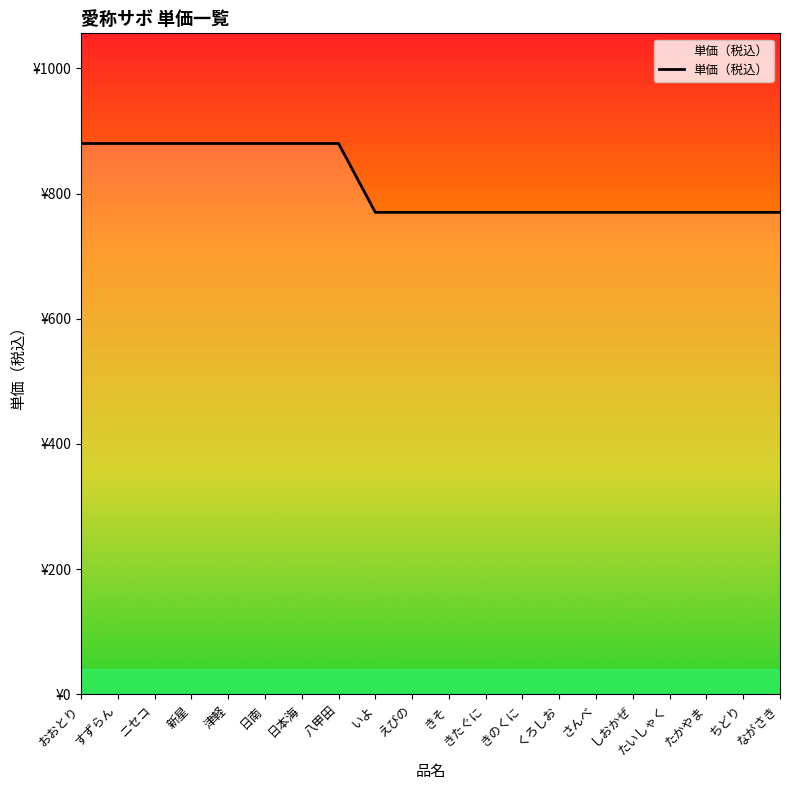

What is the sum of the values at たいしゃく and 八甲田?

1650